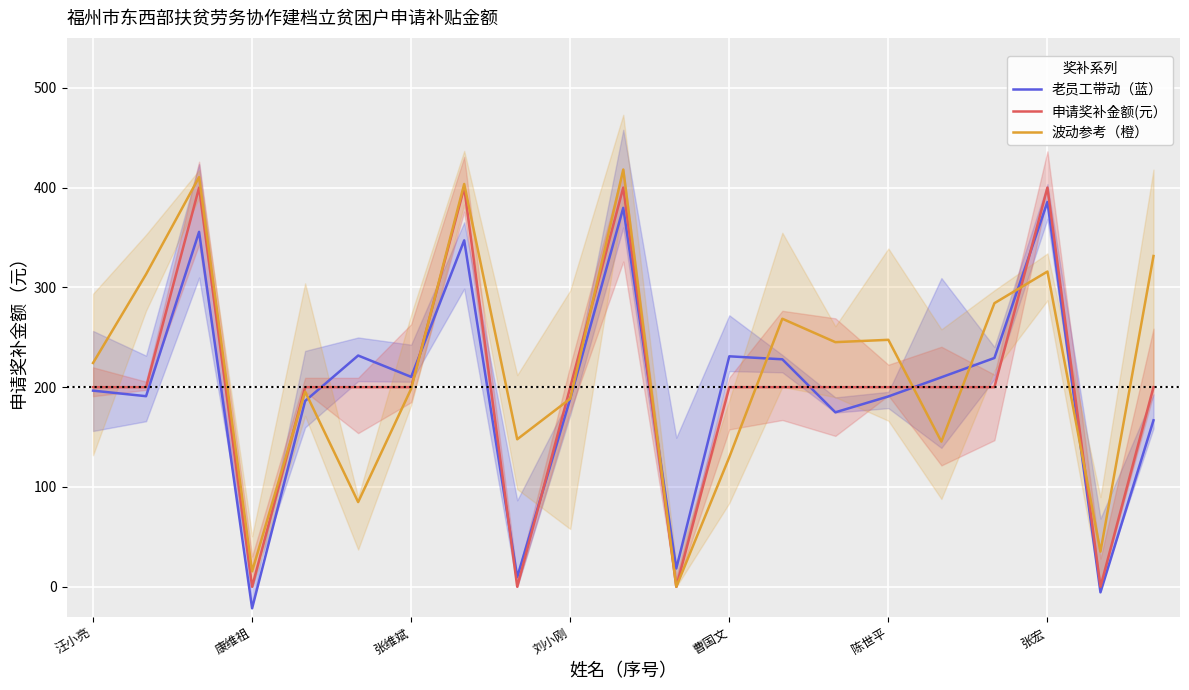

How many categories are shown in the chart?

21